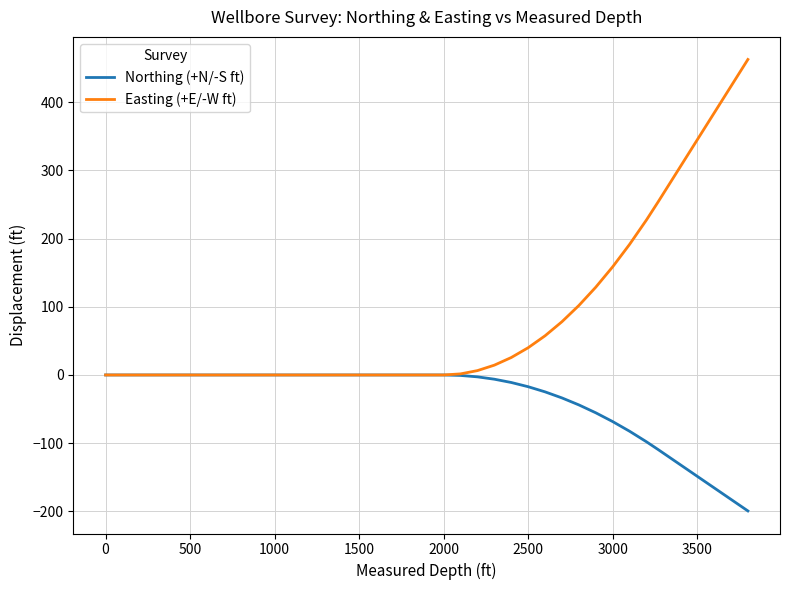

Which series has the largest total across all categories?

Easting (+E/-W ft)